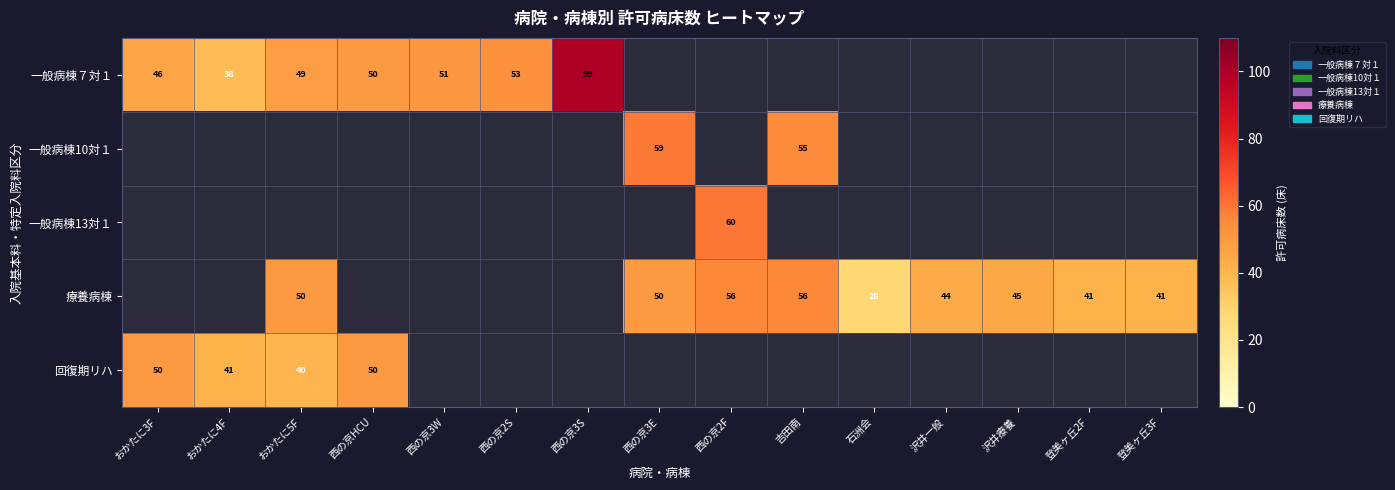

At which category does the chart reach its minimum across all series?

石洲会